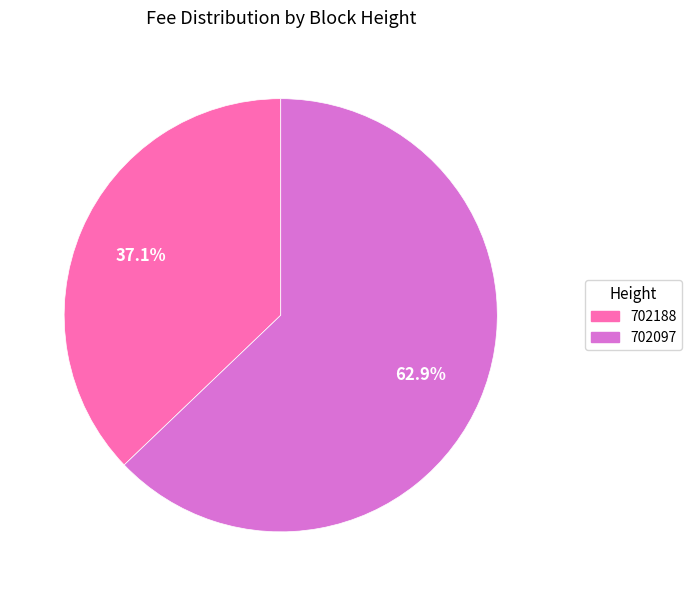

Does 702097 represent more than half of the total?

Yes